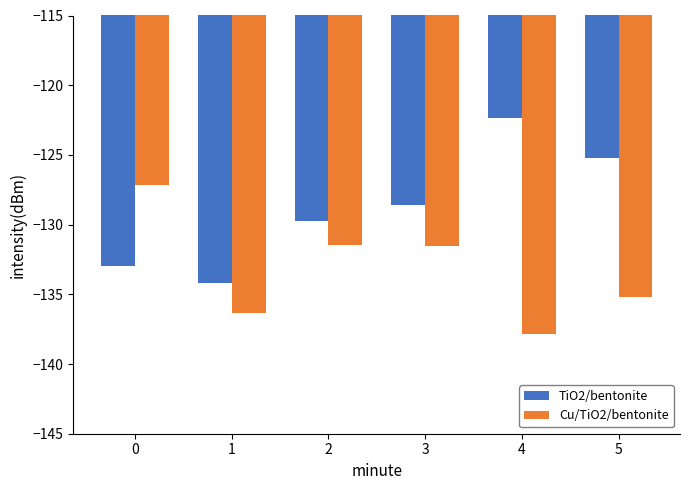

What is the minimum value for Cu/TiO2/bentonite?

-137.9